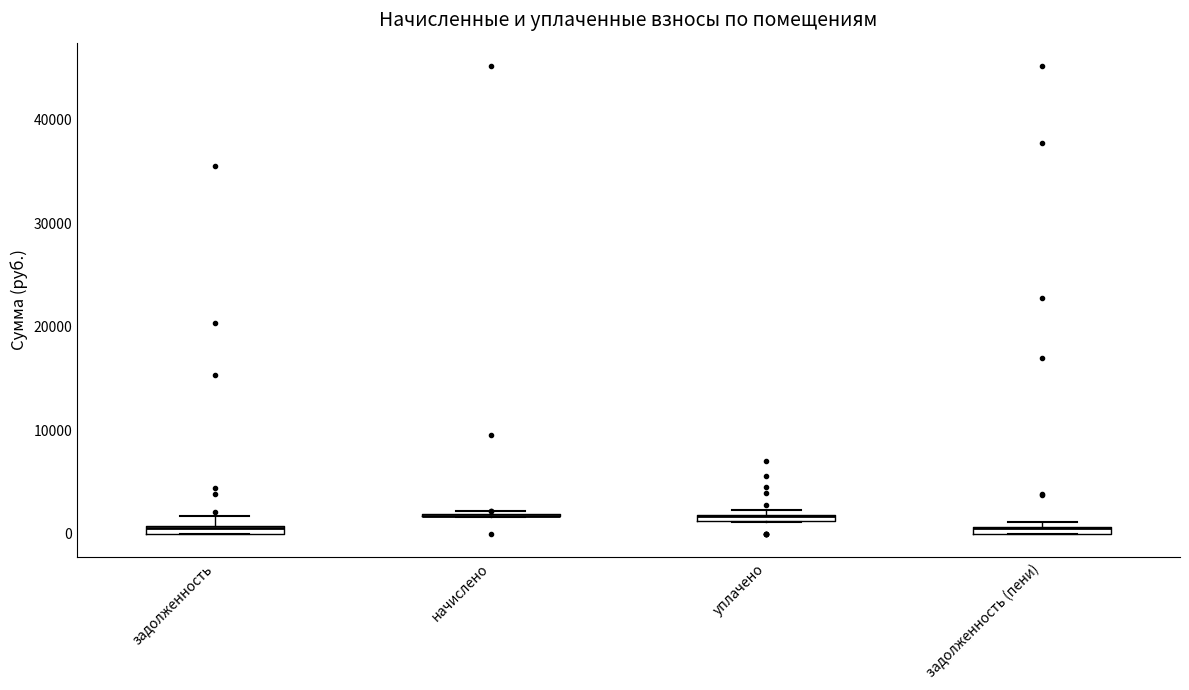

Where is the upper edge of the box for задолженность (пени) on the y-axis? The values are not printed on the chart, so give them approximately, as read against the axis.

1000